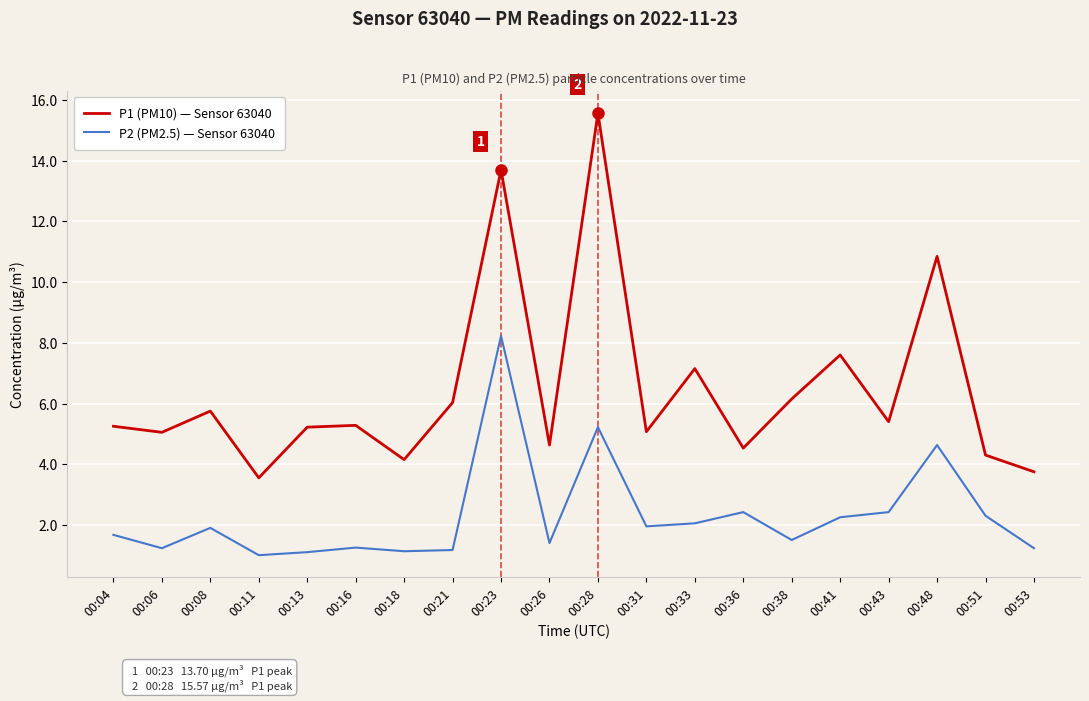

What is the difference between the highest and lowest values at 00:43?

3.0